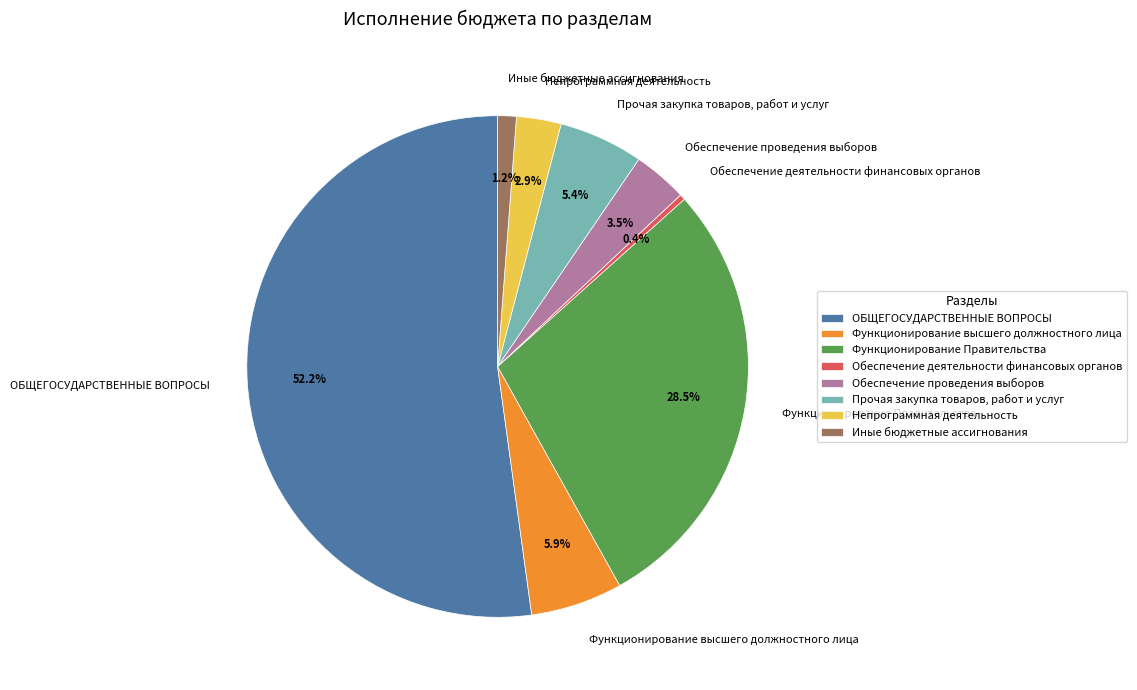

What is the ratio of the value at Функционирование высшего должностного лица to the value at Обеспечение проведения выборов?

1.7